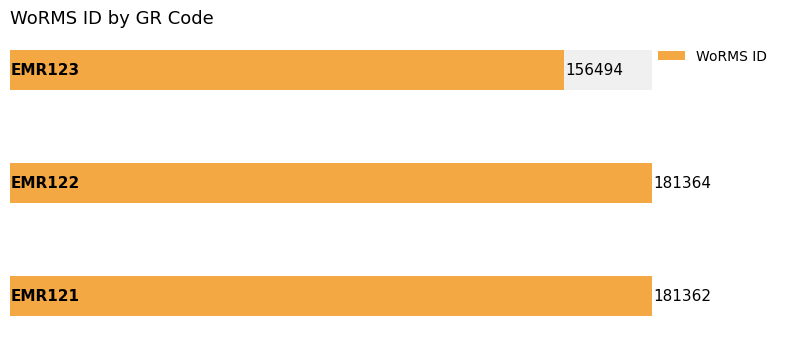

List the labels in order of value, largest first.

1, 0, 2